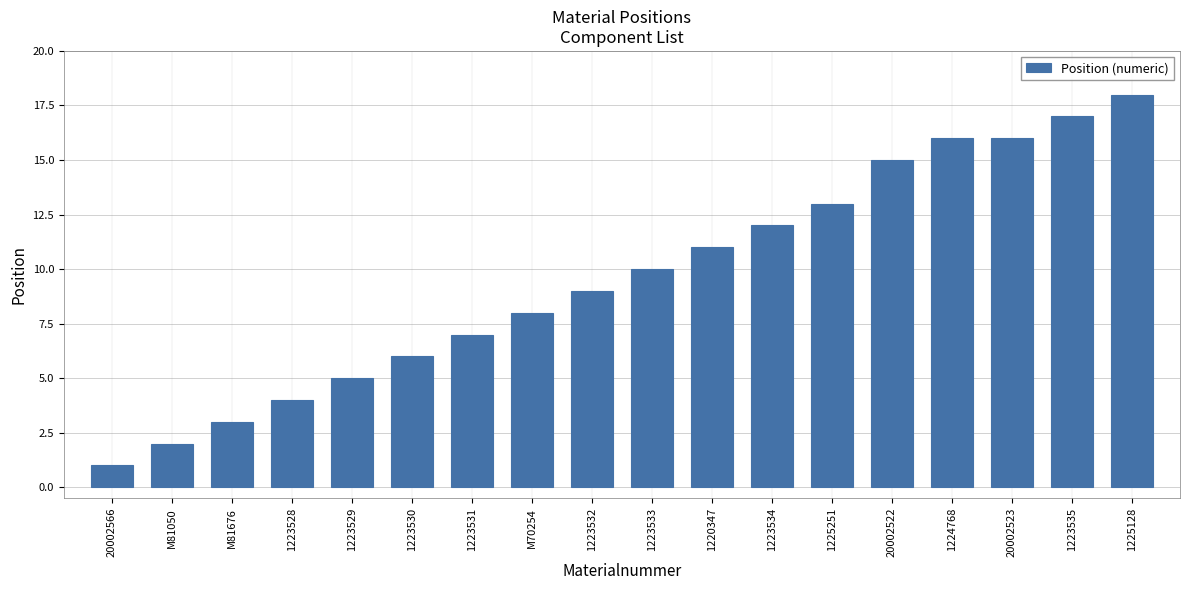

Between 1223528 and 1223533, which is larger?

1223533